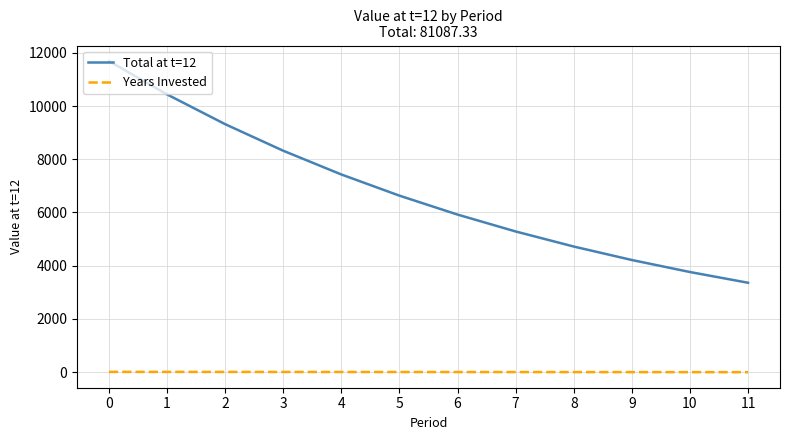

What is the difference between the maximum and second lowest values in the Total at t=12 series?

7924.7